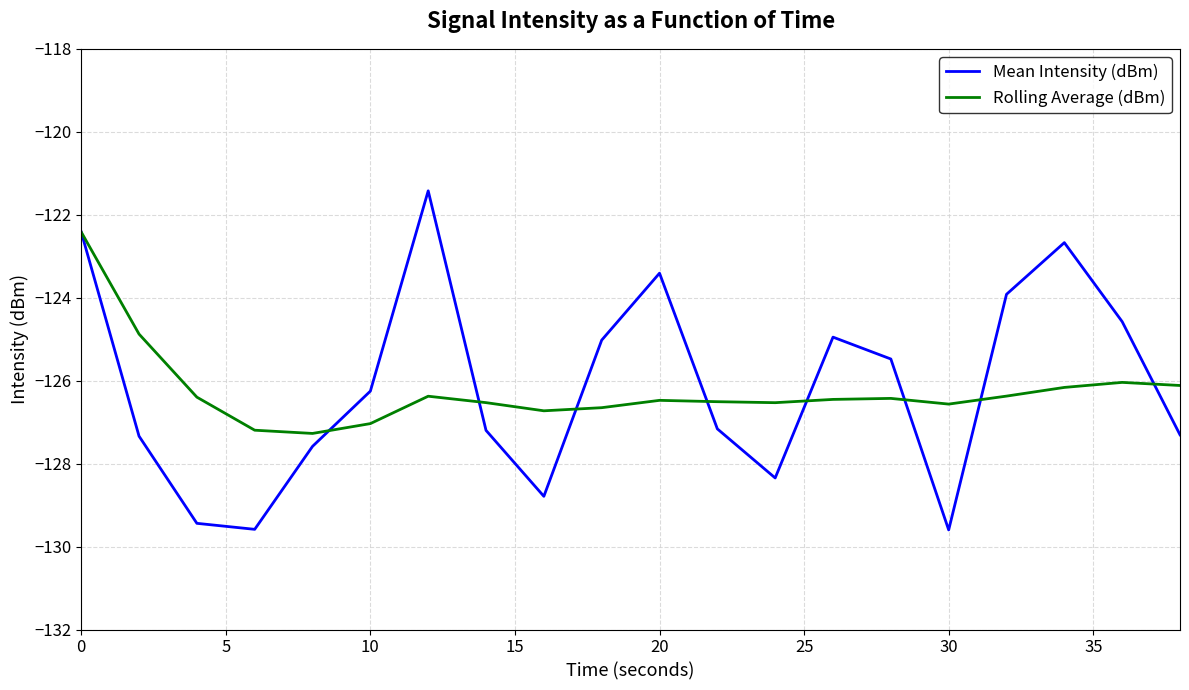

What is the maximum value shown in the chart?

-121.4